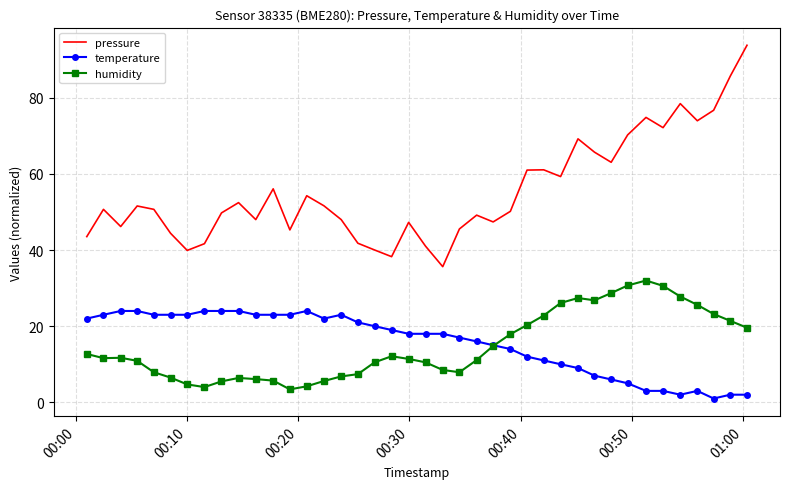

What is the minimum value shown in the chart?

1.0